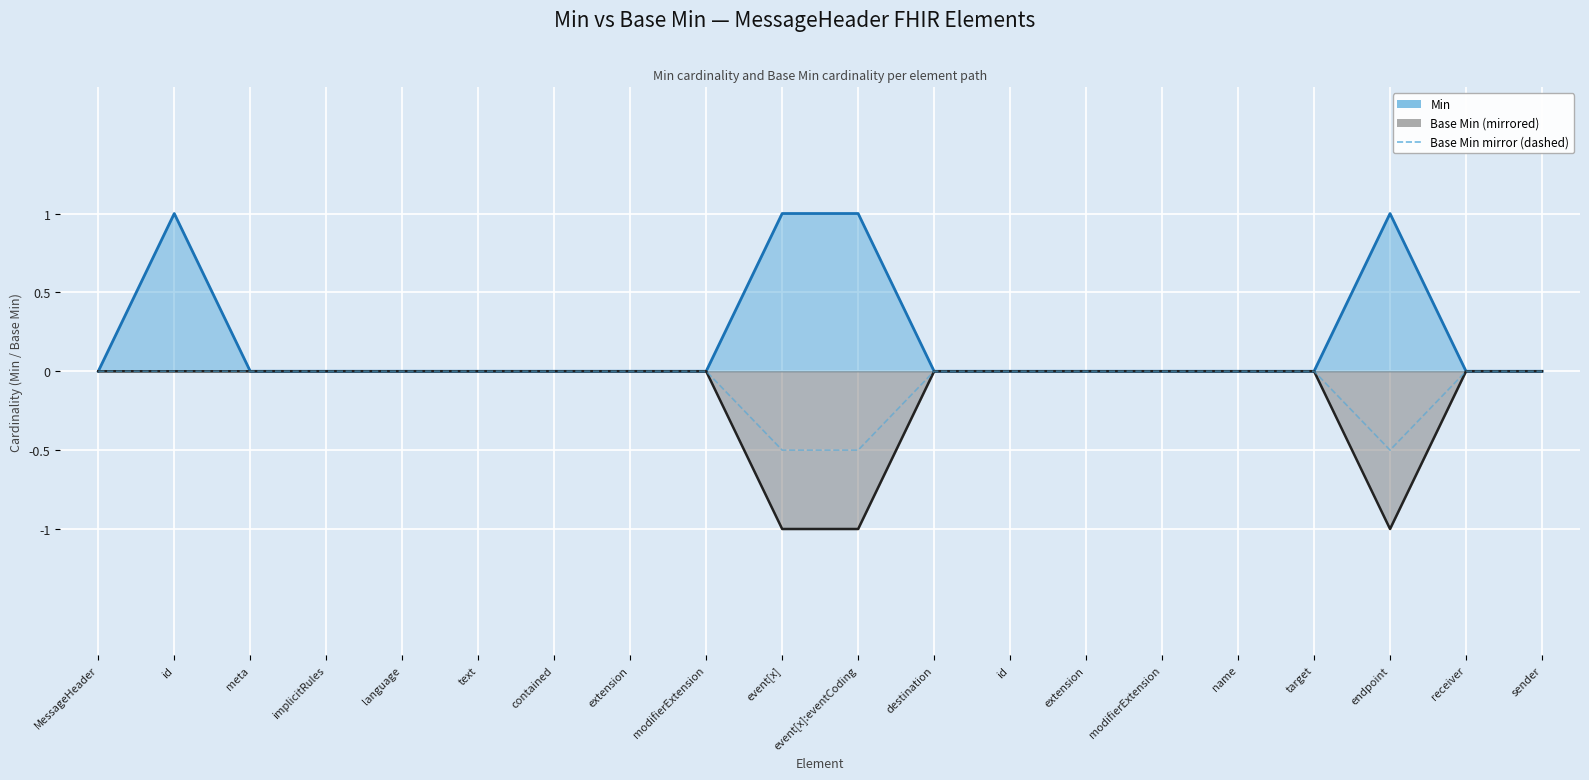

What is the value of the 11th point from the left?

-0.5